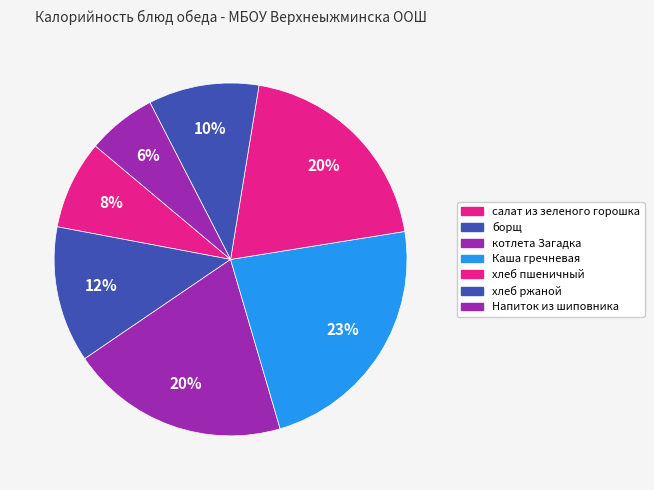

How many slices are in this pie chart?

7